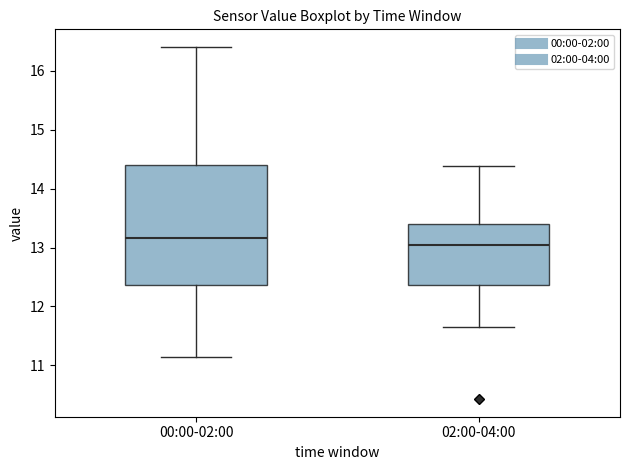

Reading left to right, transcribe this box plot: for each box, give where its median line is, the range the box spans, and where its two whiskers end, as read against the y-axis. The values are not printed on the chart, so give them approximately, as read against the axis.

00:00-02:00: median 13.2, box 12.4 to 14.4, whiskers 11.2 to 16.4
02:00-04:00: median 13.0, box 12.4 to 13.4, whiskers 11.7 to 14.4